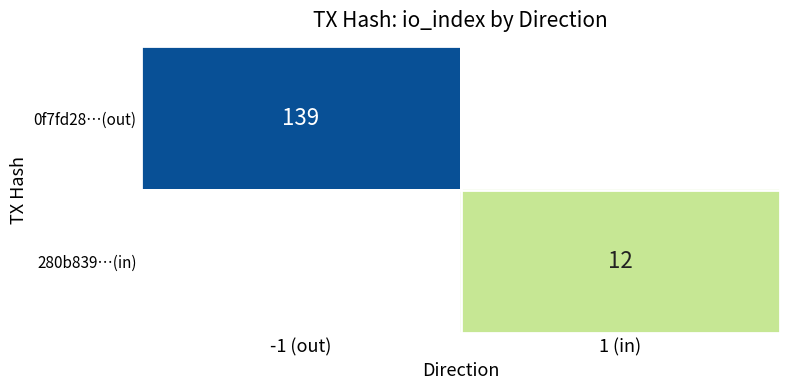

How many distinct data groups are displayed?

2